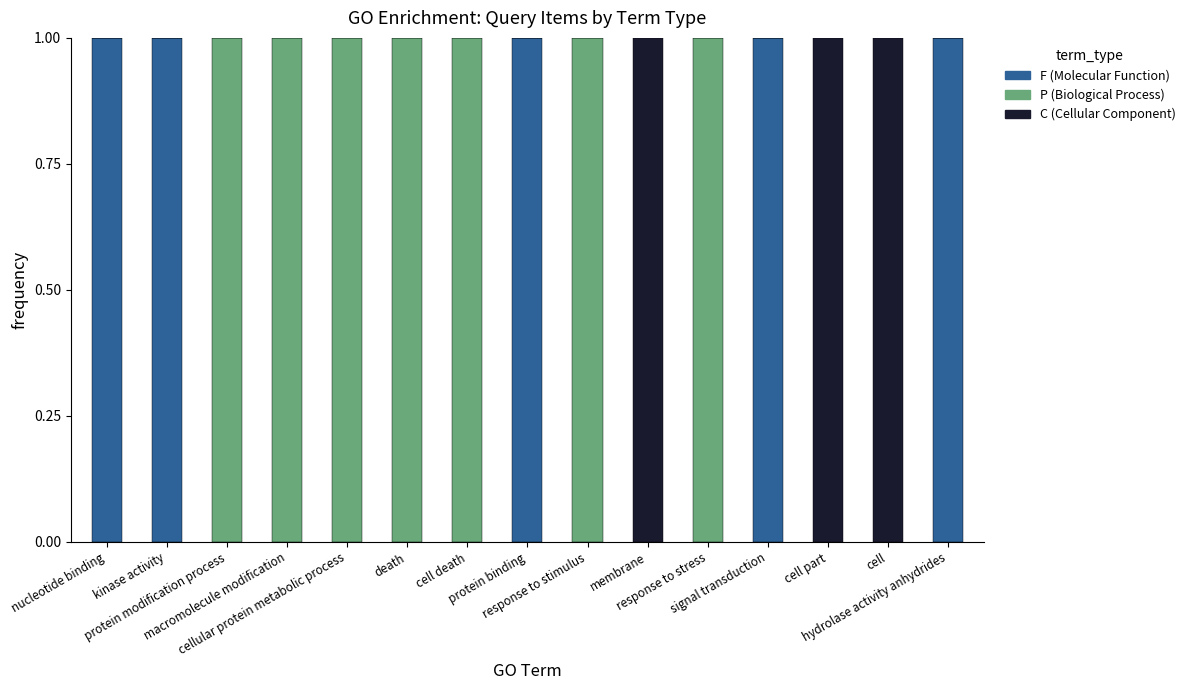

Are the bars horizontal?

No